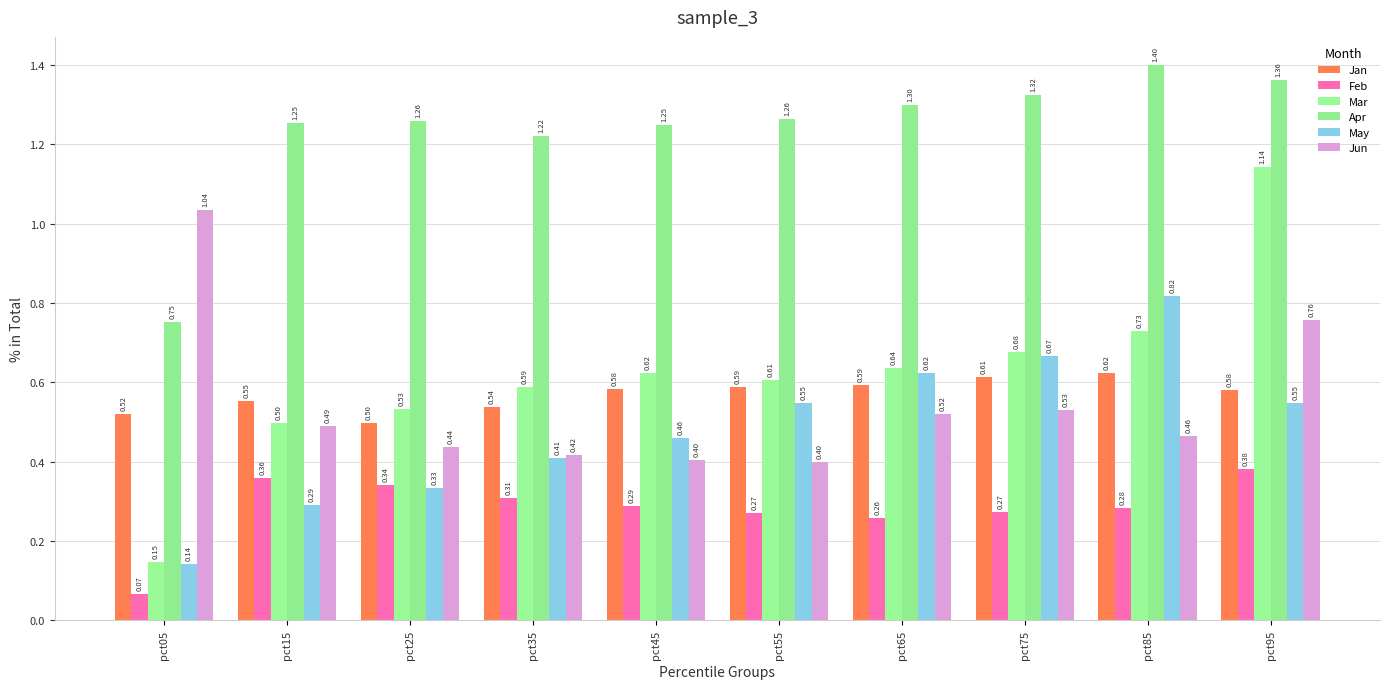

Between pct05 and pct55, which is larger?

pct55